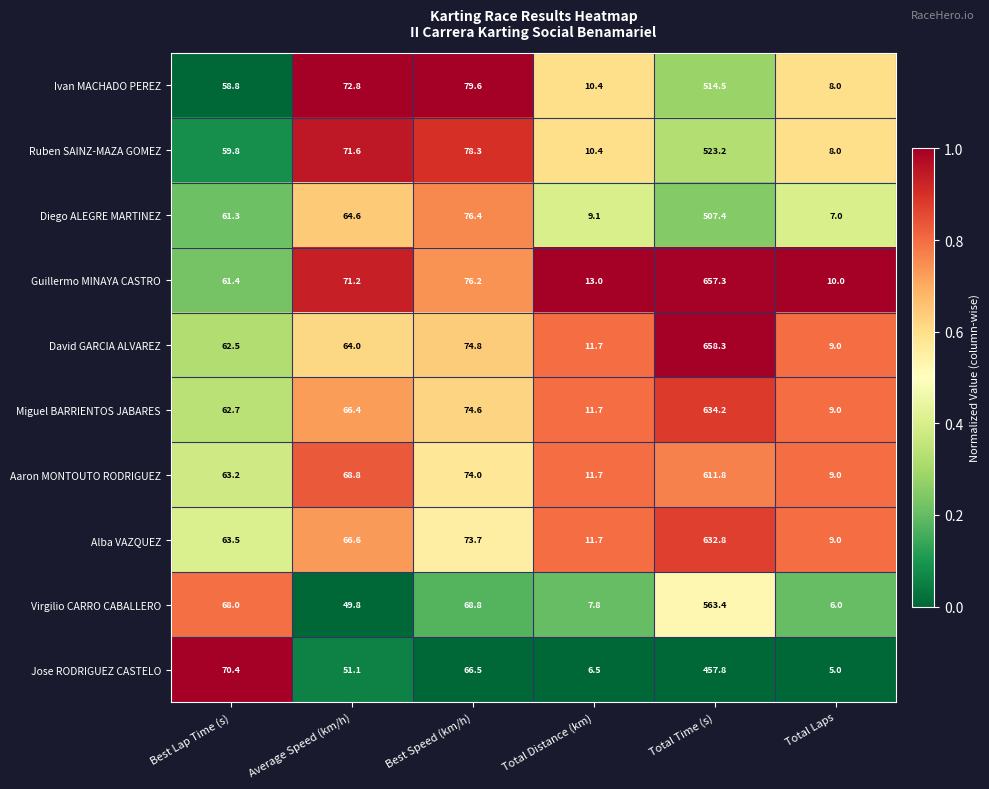

Which series has the largest range (max minus min)?

David GARCIA ALVAREZ